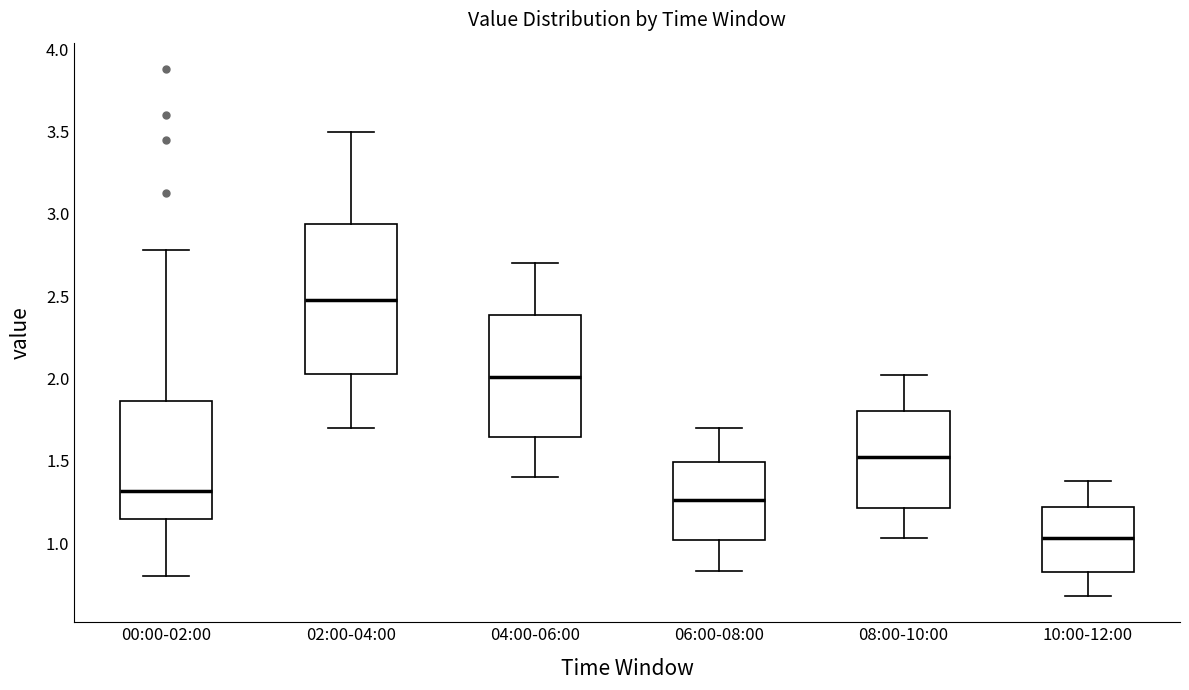

Where does the upper whisker of the box for 08:00-10:00 end on the y-axis? The values are not printed on the chart, so give them approximately, as read against the axis.

2.00